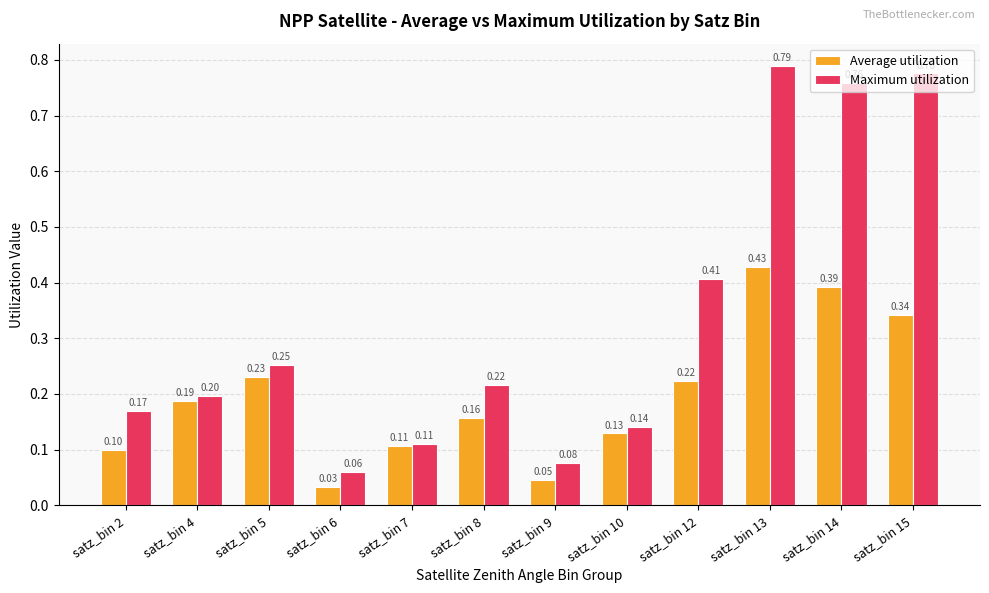

Rank the series by their average value, from lowest to highest.

Average utilization, Maximum utilization